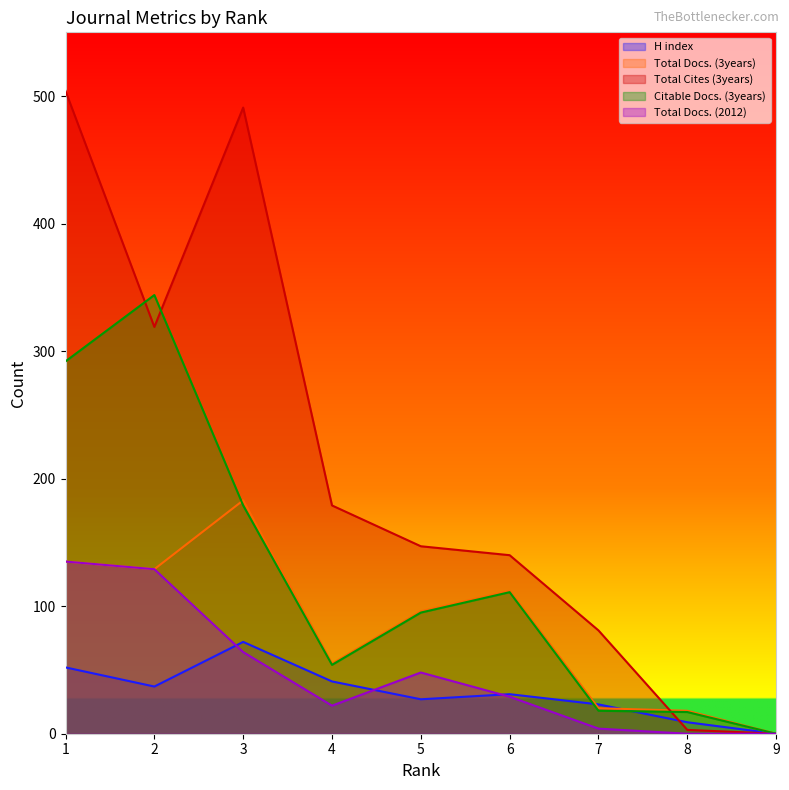

What is the sum of all Total Docs. (3years) values?

748